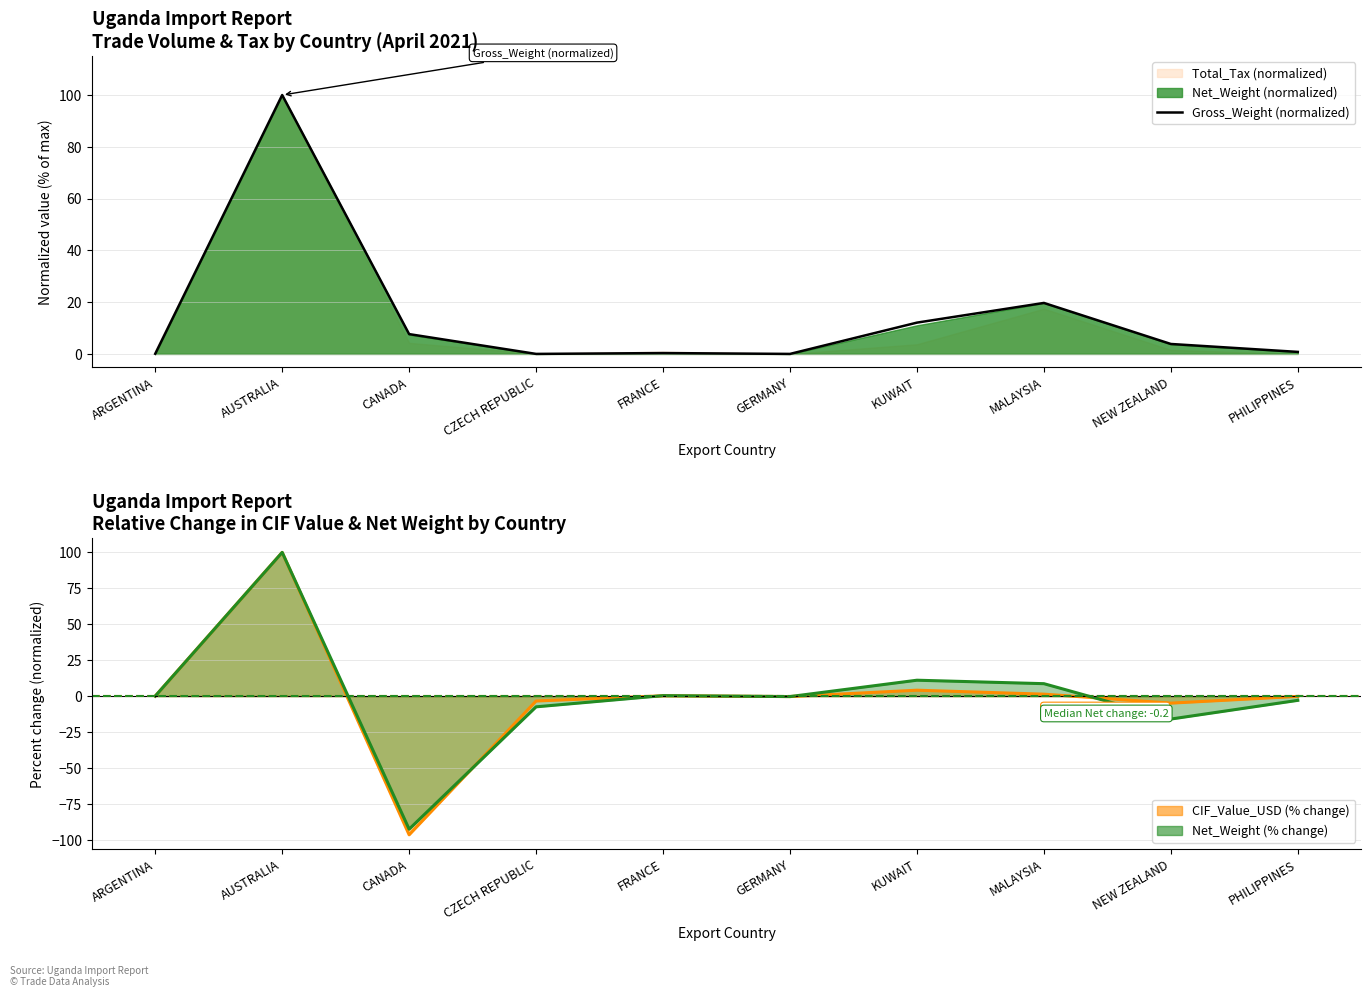

The value at NEW ZEALAND is 6.1. True or false?

False